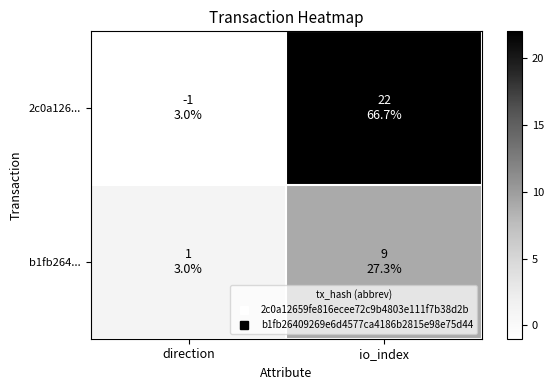

At which category is the sum across all series the highest?

io_index